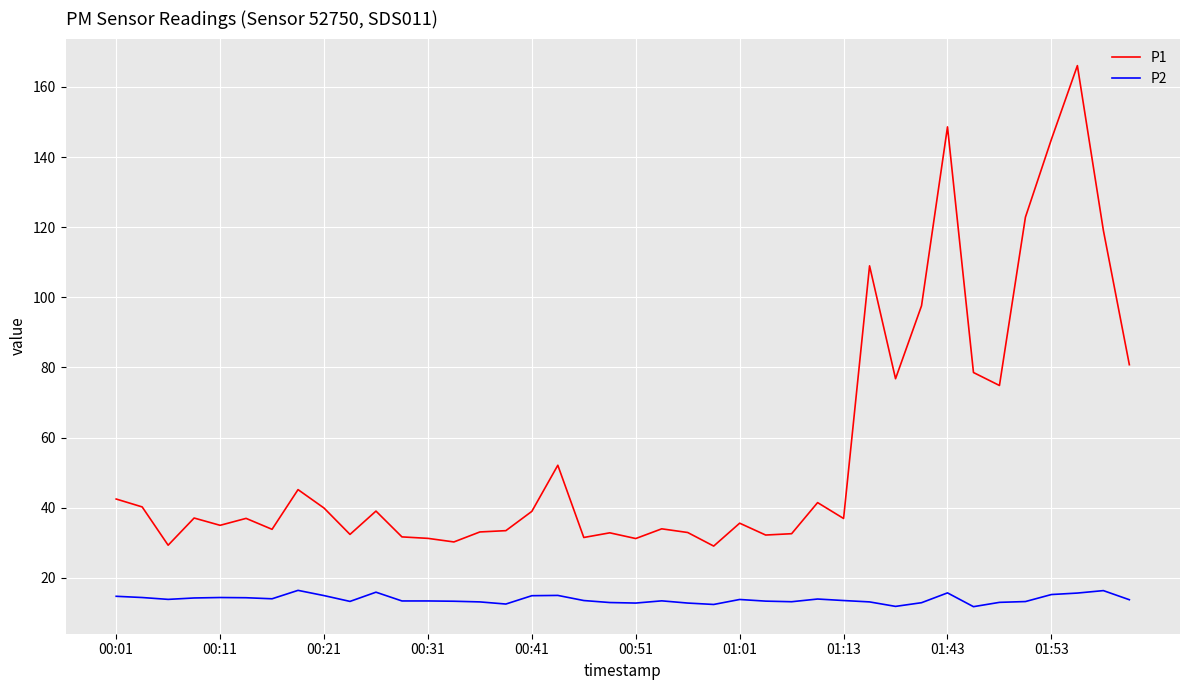

Which series has the largest range (max minus min)?

P1